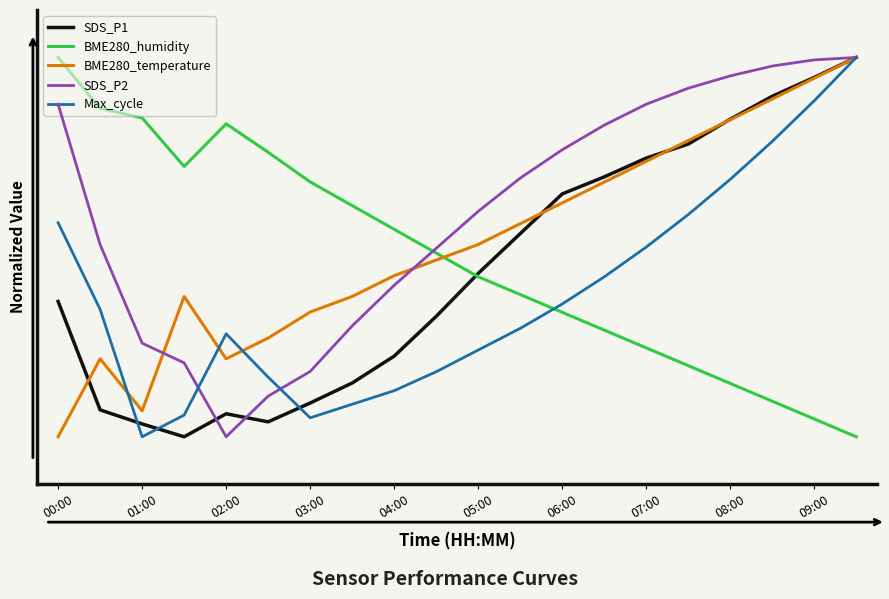

Is this an area chart (filled region under the line)?

No